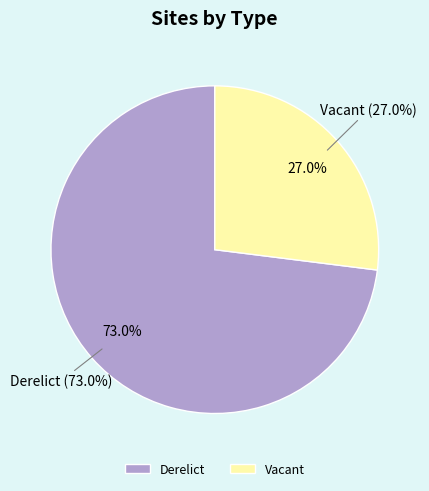

Is there a majority slice in this chart?

Yes